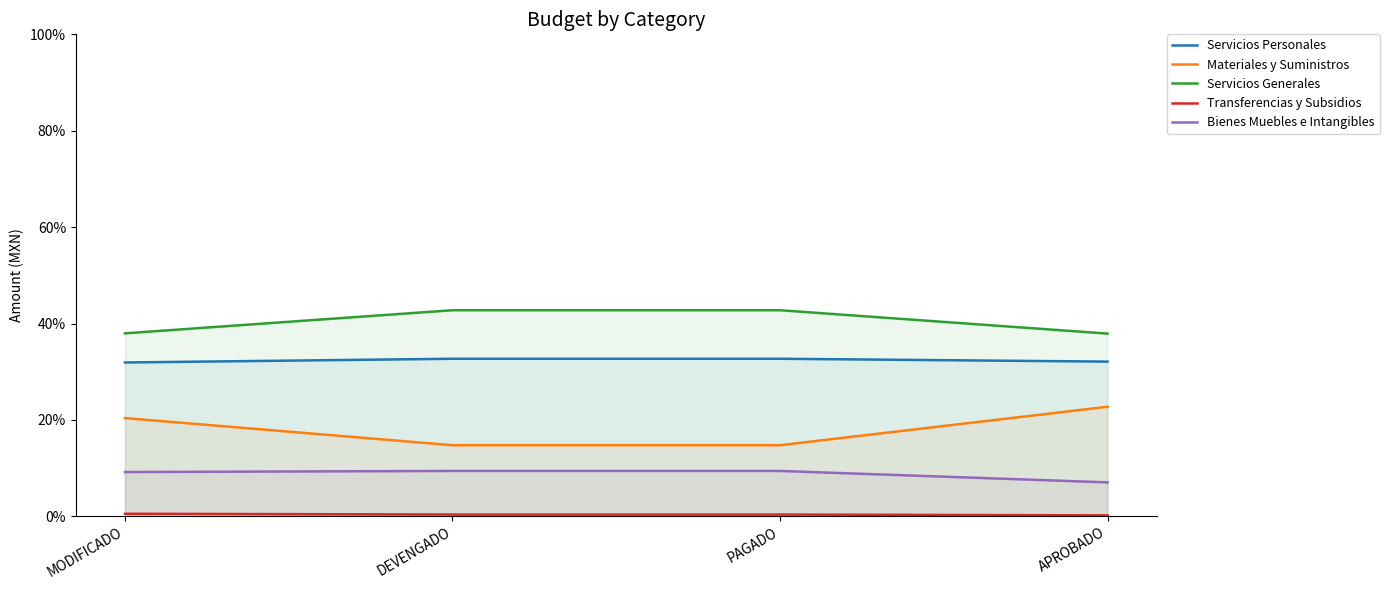

At which label does Materiales y Suministros first exceed 20?

MODIFICADO